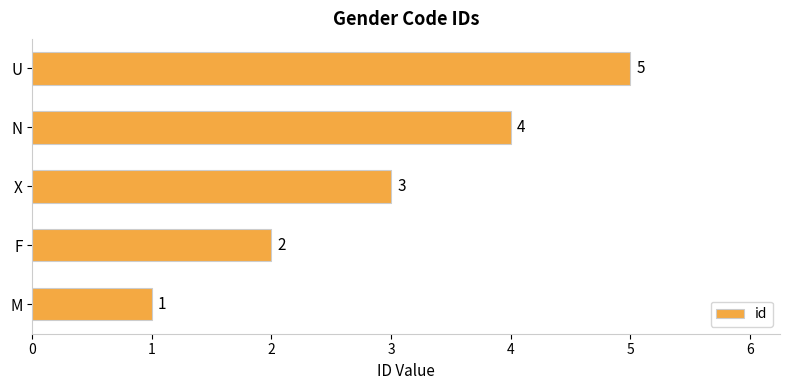

How many values are below 3?

2